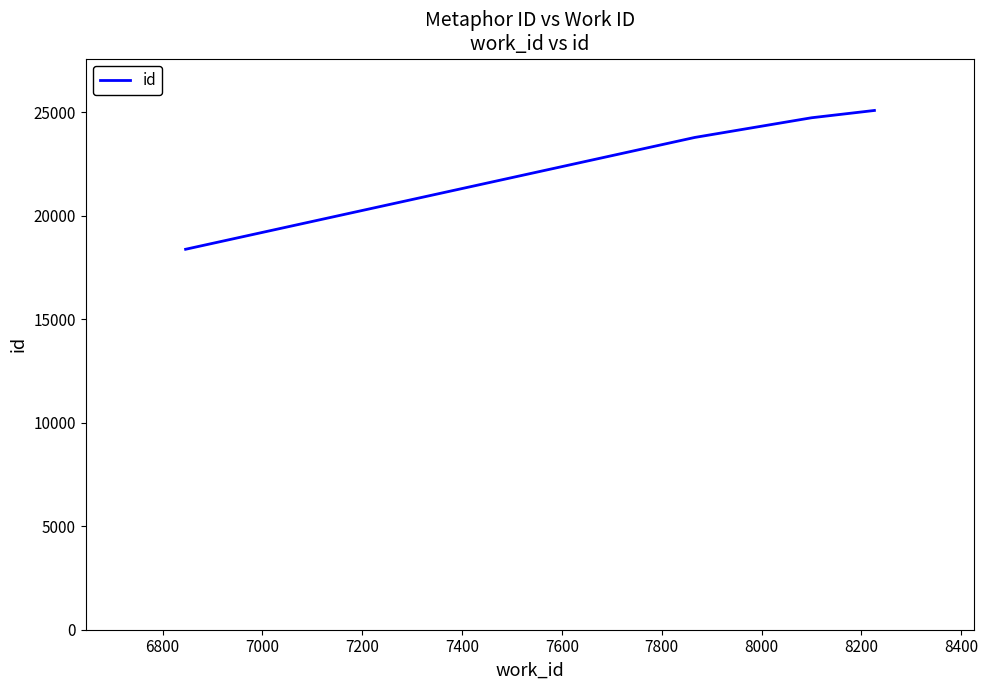

Reading left to right, list all the values displayed in this chart.

18380	23782	24733	25086